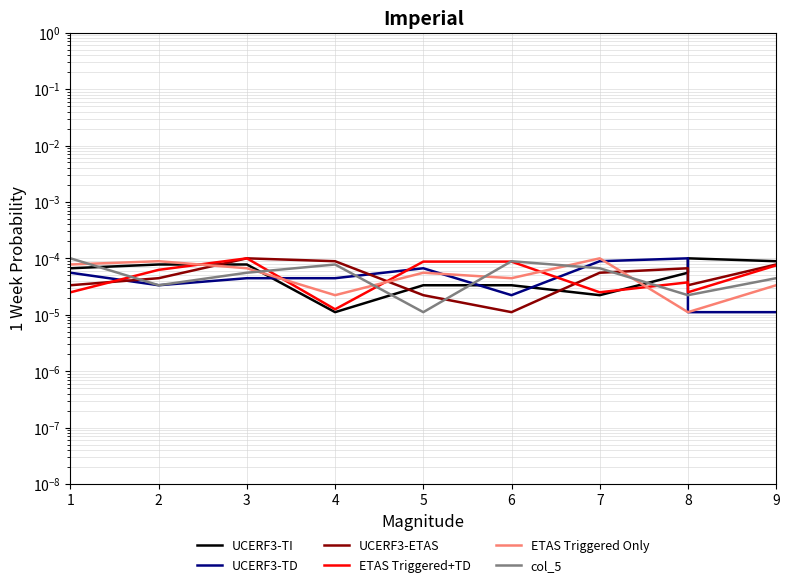

True or false: UCERF3-TI has a value of 0.0 at 3.

False